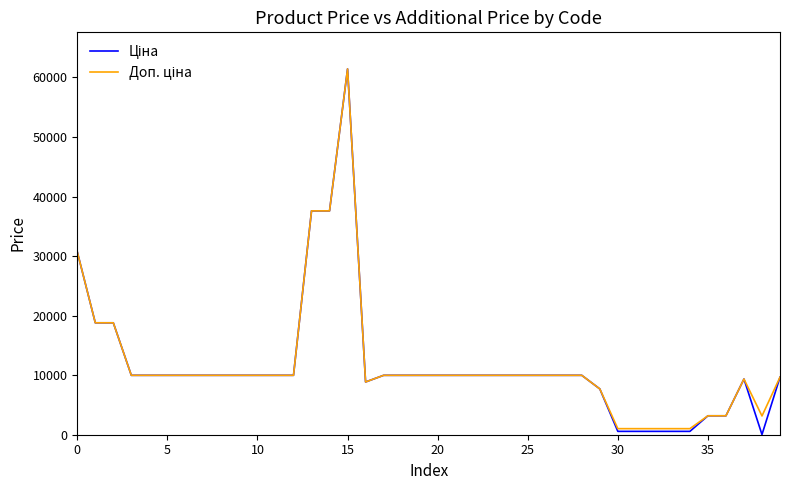

Reading left to right, extract all data points from this chart.

Ціна: 30717.1	18796.8	18796.8	9975.0	9975.0	9975.0	9975.0	9975.0	9975.0	9975.0	9975.0	9975.0	9975.0	37593.6	37593.6	61434.3	8856.7	9975.0	9975.0	9975.0	9975.0	9975.0	9975.0	9975.0	9975.0	9975.0	9975.0	9975.0	9975.0	7693.1	564.0	564.0	564.0	564.0	564.0	3179.6	3179.6	9351.9	31.5	9665.0
Доп. ціна: 30717.1	18796.8	18796.8	9975.0	9975.0	9975.0	9975.0	9975.0	9975.0	9975.0	9975.0	9975.0	9975.0	37593.6	37593.6	61434.3	8856.7	9975.0	9975.0	9975.0	9975.0	9975.0	9975.0	9975.0	9975.0	9975.0	9975.0	9975.0	9975.0	7693.1	1017.8	1017.8	1017.8	1017.8	1017.8	3180.0	3180.0	9351.9	3151.0	9665.0